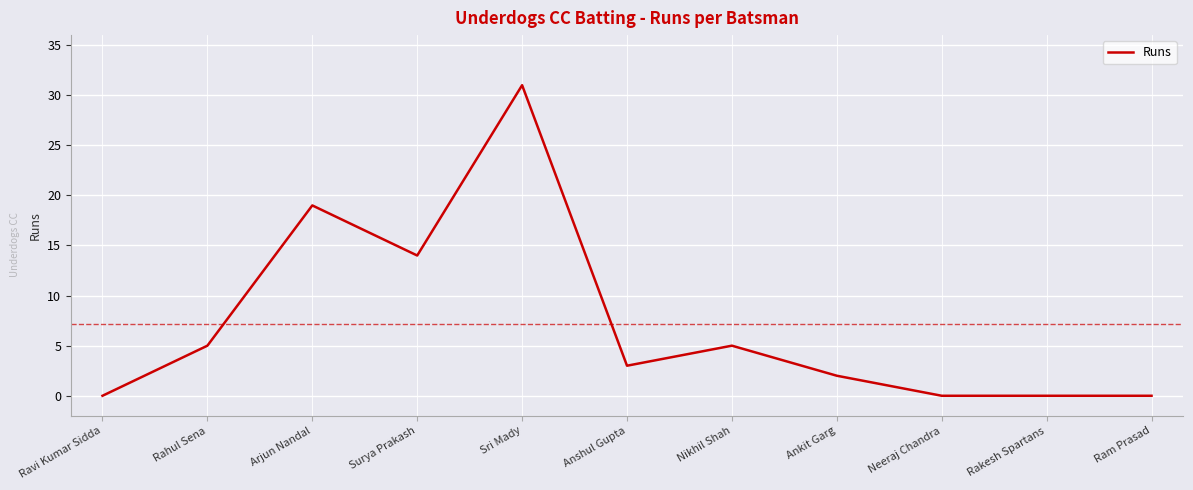

What is the maximum value shown in the chart?

31